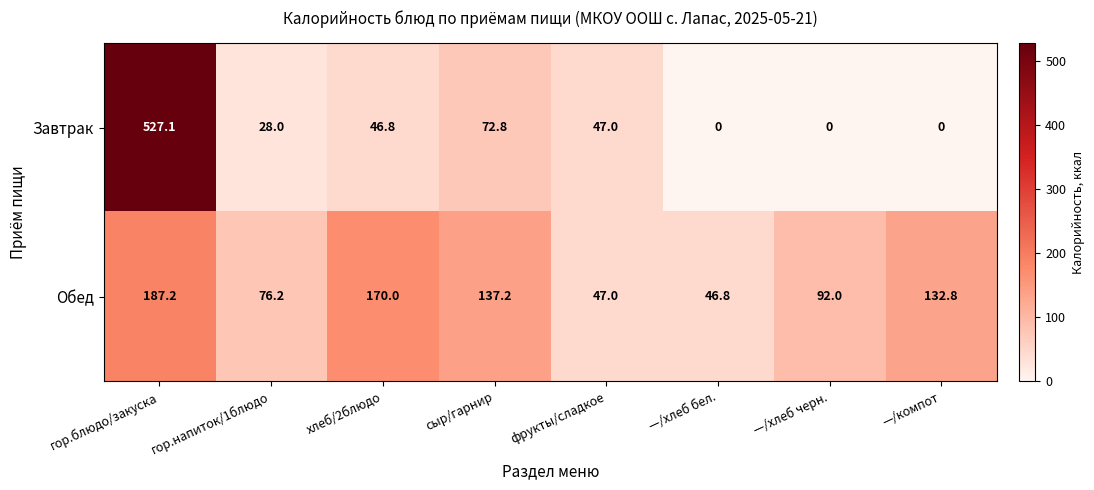

List the series in order of their peak value, lowest first.

Обед, Завтрак